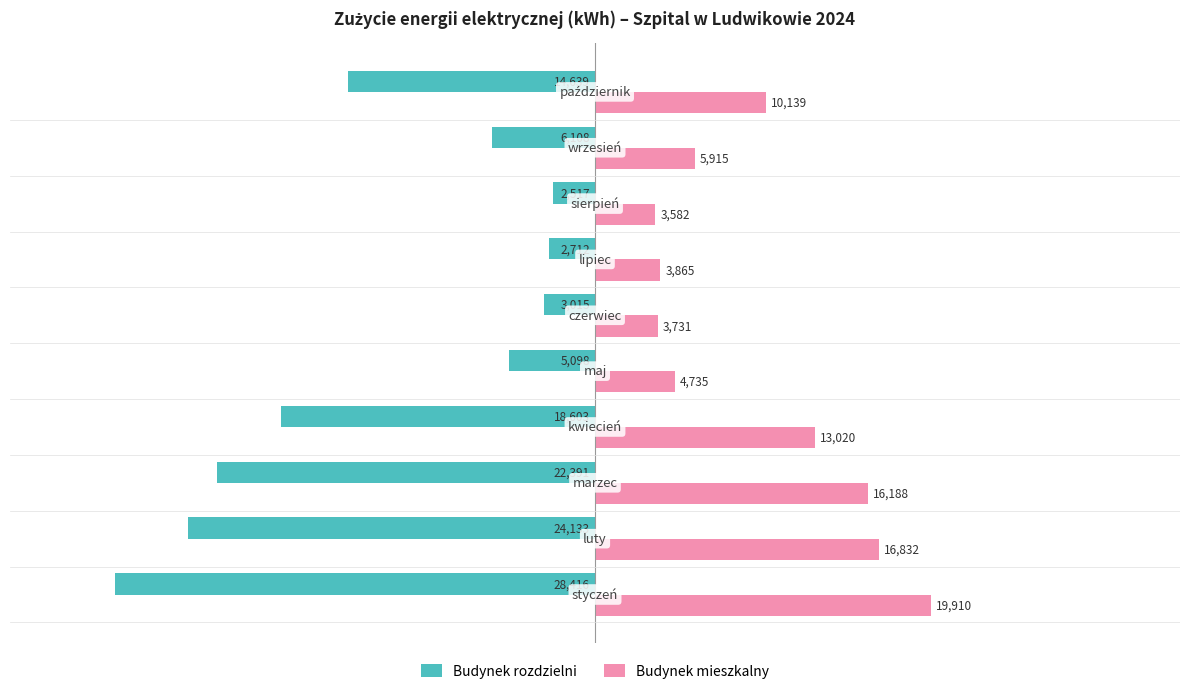

Count the number of categories in the chart.

10